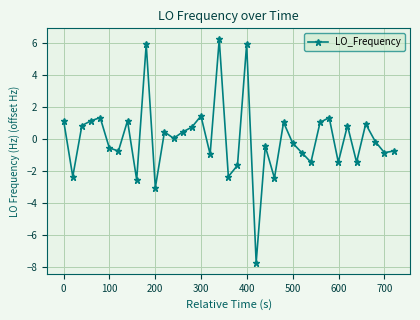

What is the value of the 30th point from the left?

1.3